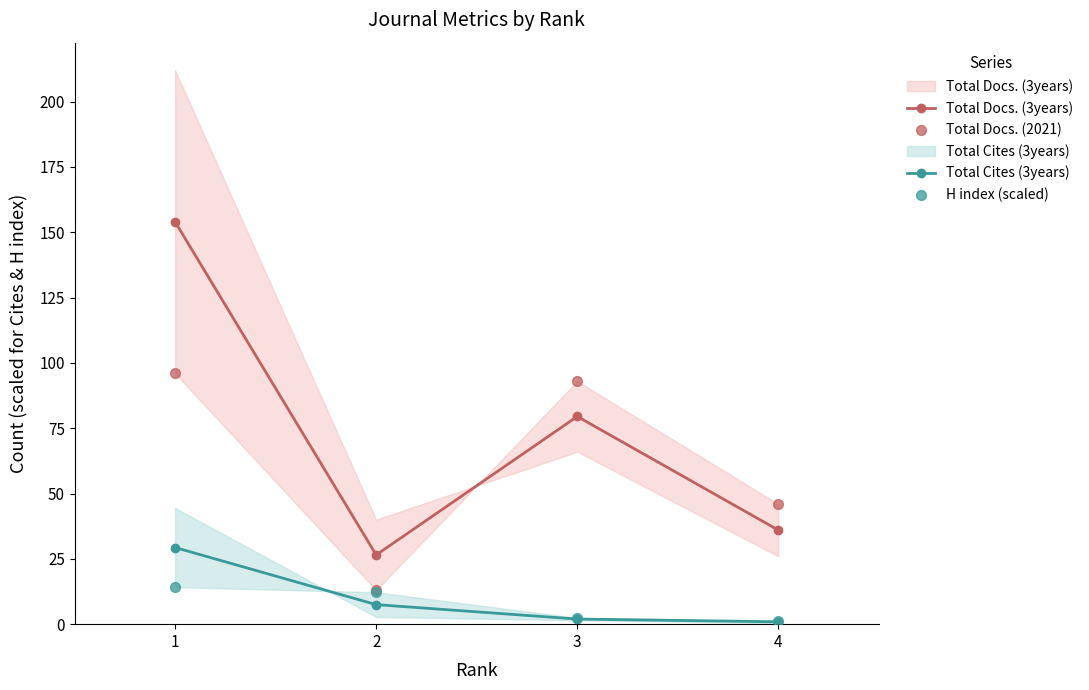

Which series reaches the minimum Y coordinate?

Total Cites (3years)